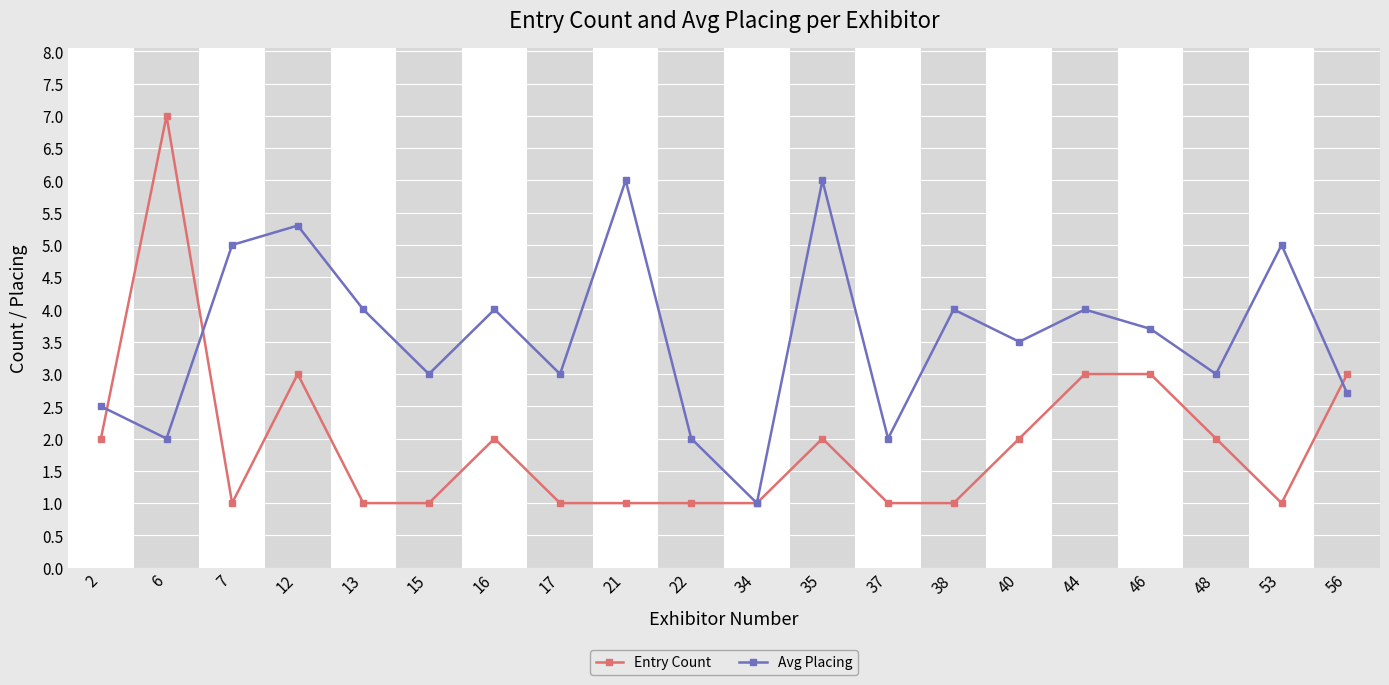

What is the maximum value for Entry Count?

7.0